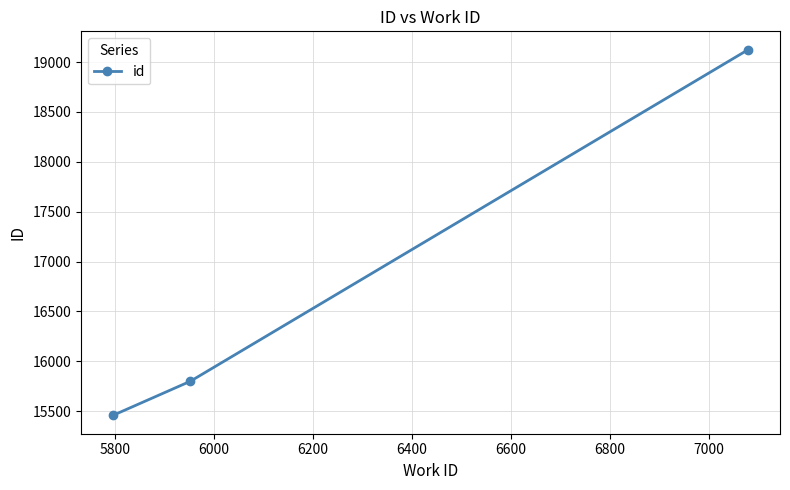

What is the minimum value shown in the chart?

15457